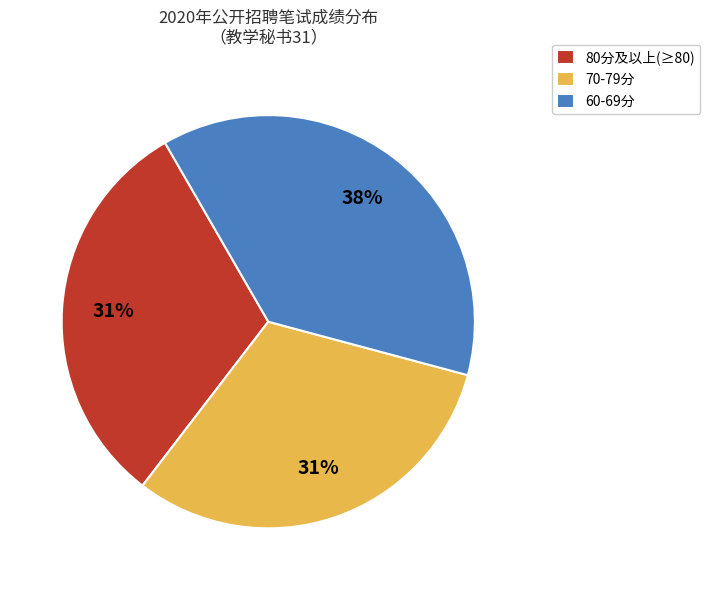

To the nearest percent, what portion does 80分及以上(≥80) represent?

31%